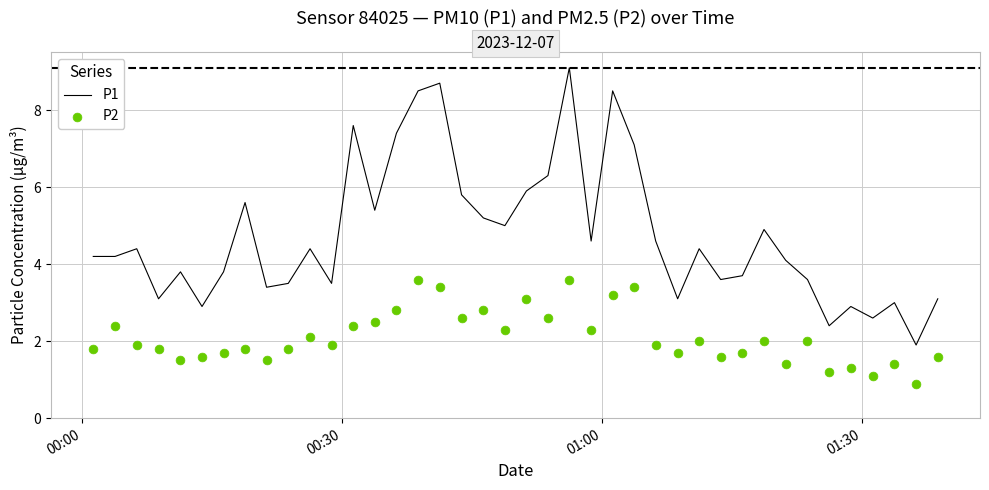

What is the minimum value for P1?

1.9